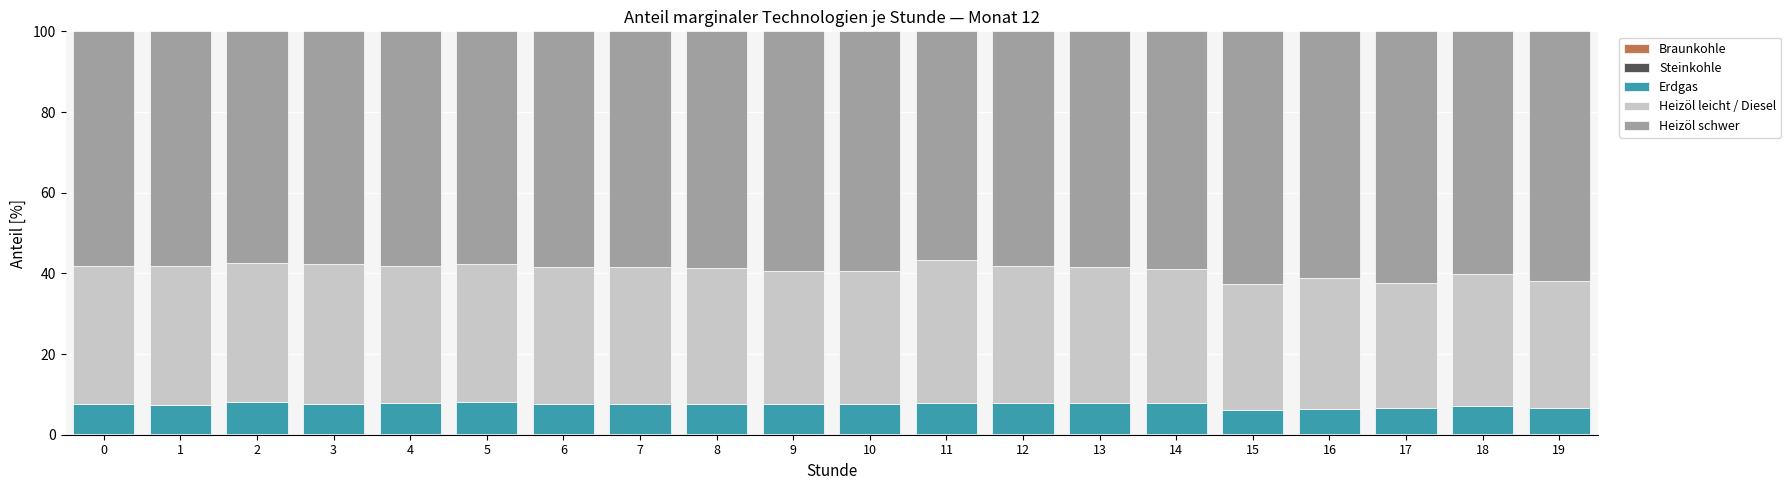

Which series has the largest total across all categories?

Heizöl schwer